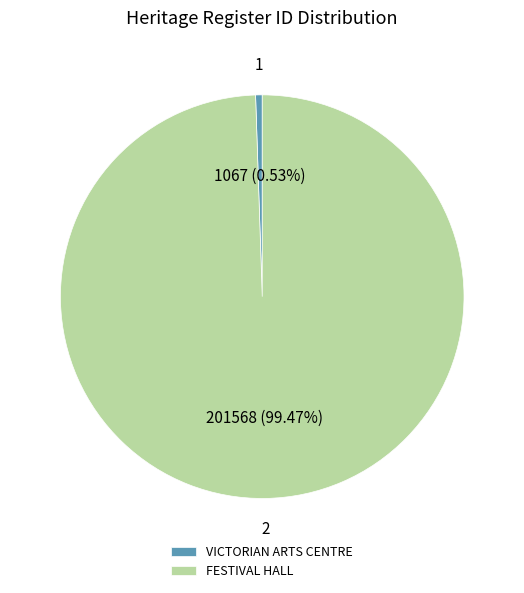

To the nearest percent, what is the difference between the VICTORIAN ARTS CENTRE and FESTIVAL HALL slice percentages?

99%